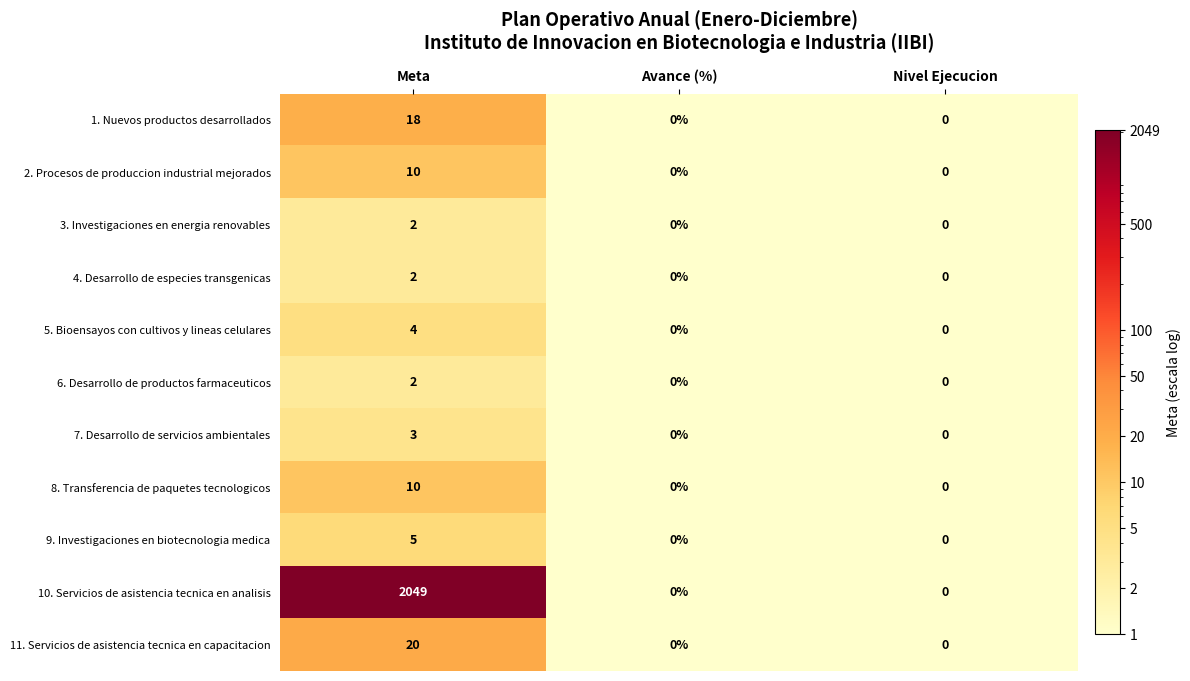

What is the sum of all 7. Desarrollo de servicios ambientales values?

3